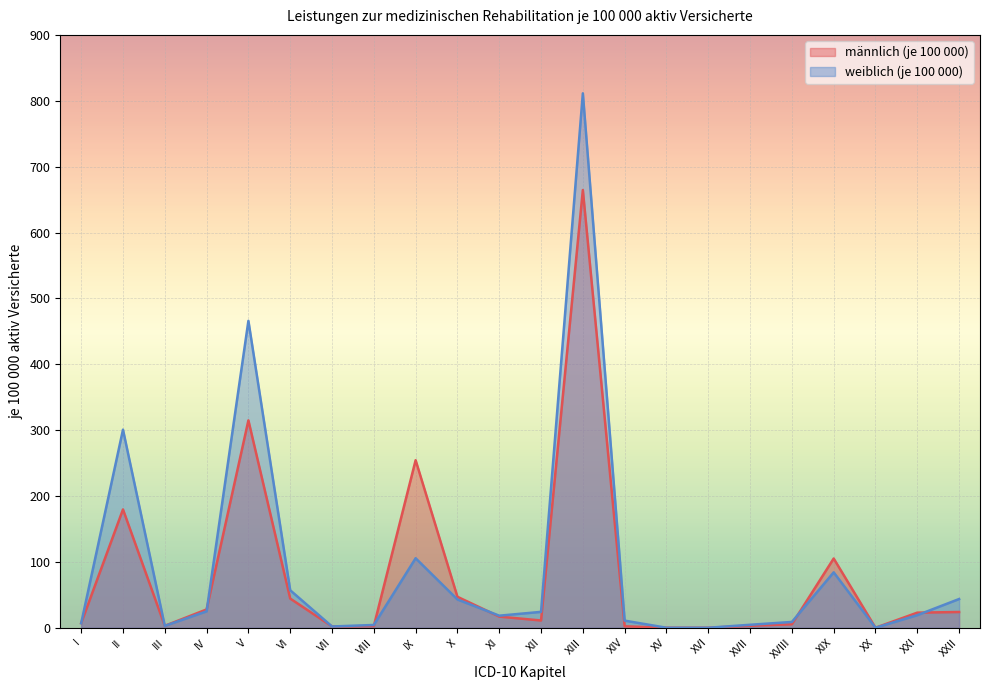

What position from the right is XVII?

6